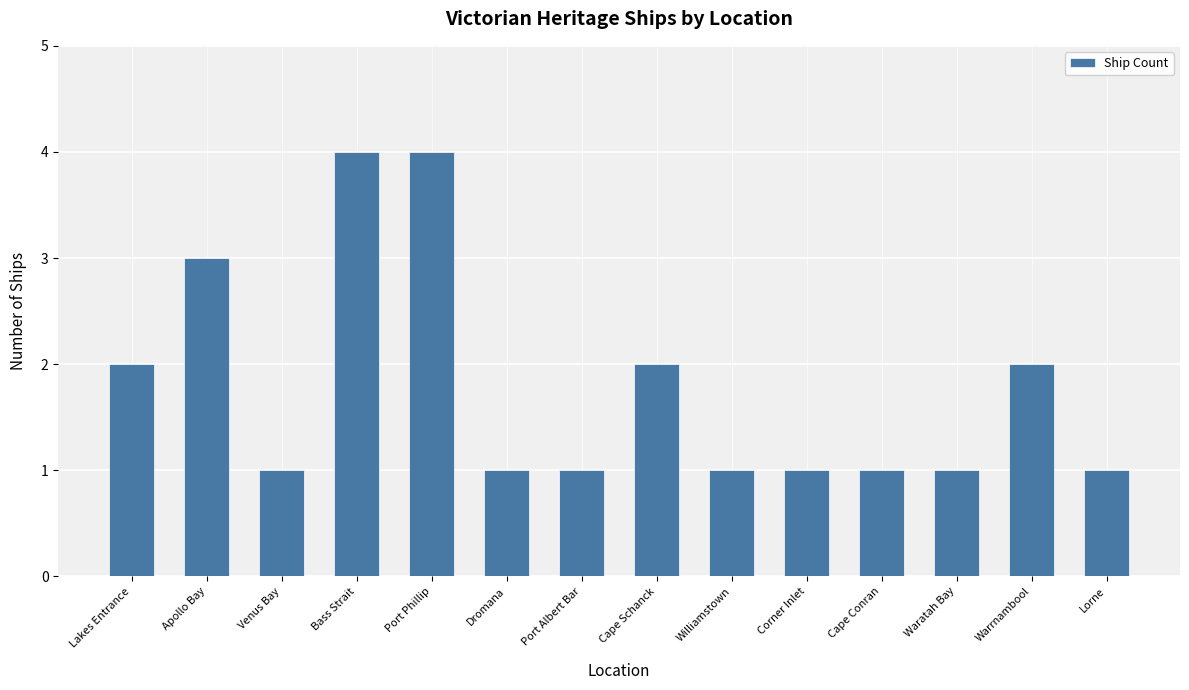

What is the ratio of the value at Apollo Bay to the value at Warrnambool?

1.5